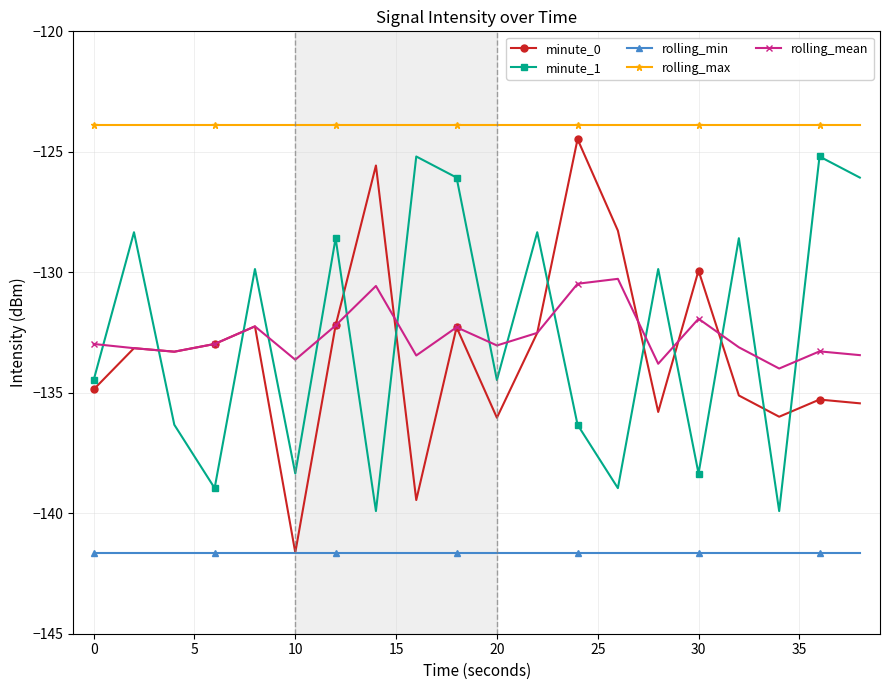

Which series has the largest range (max minus min)?

minute_0